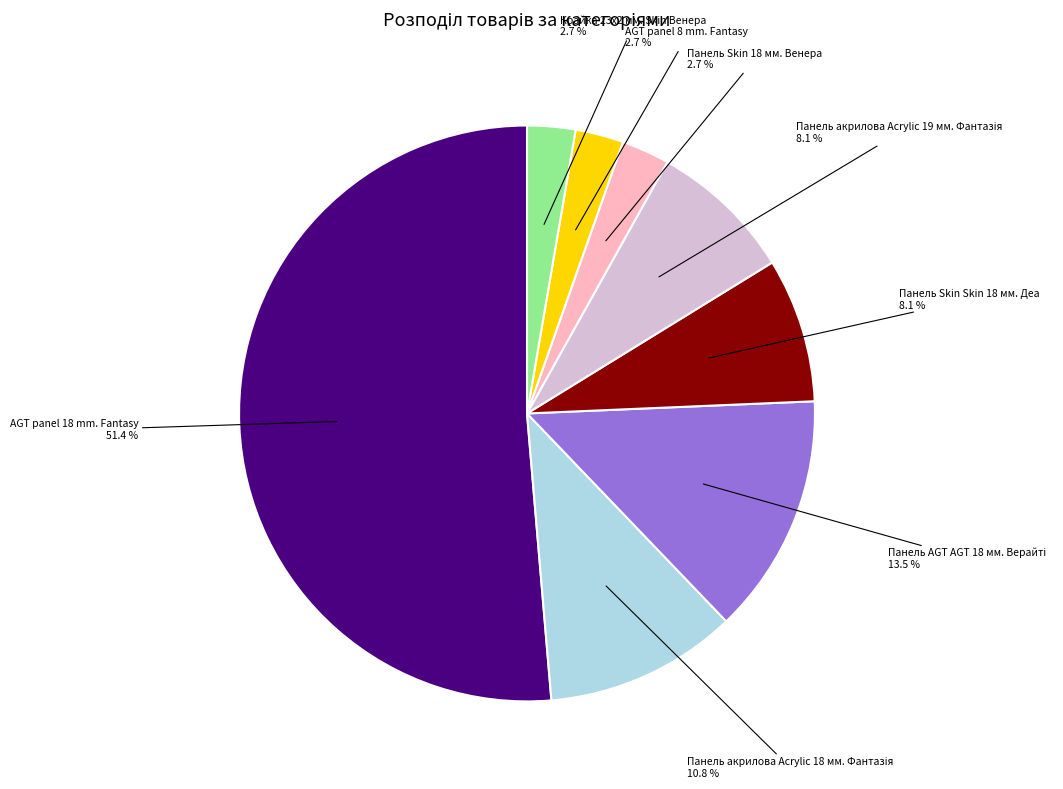

To the nearest percent, what percentage of the pie is Крайка 23x2 мм. Skin Венера?

3%